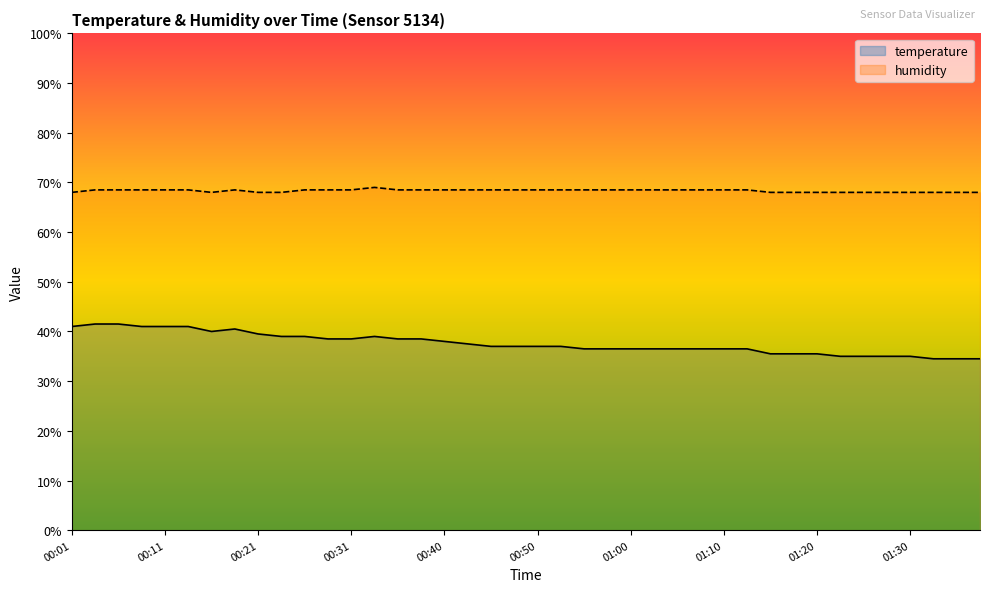

True or false: humidity and temperature cross at least once.

False